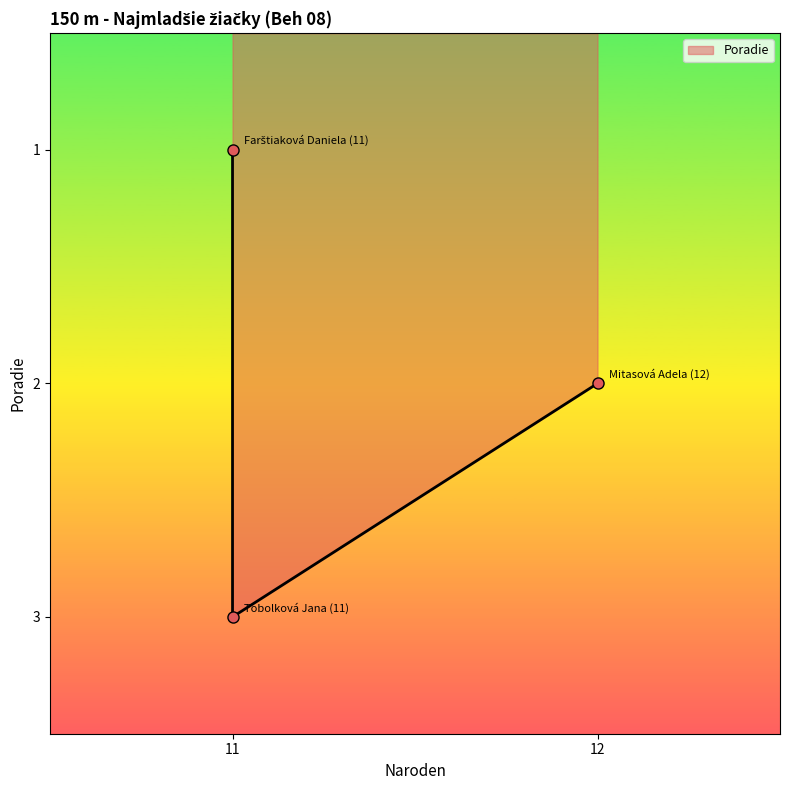

What is the minimum value shown in the chart?

1